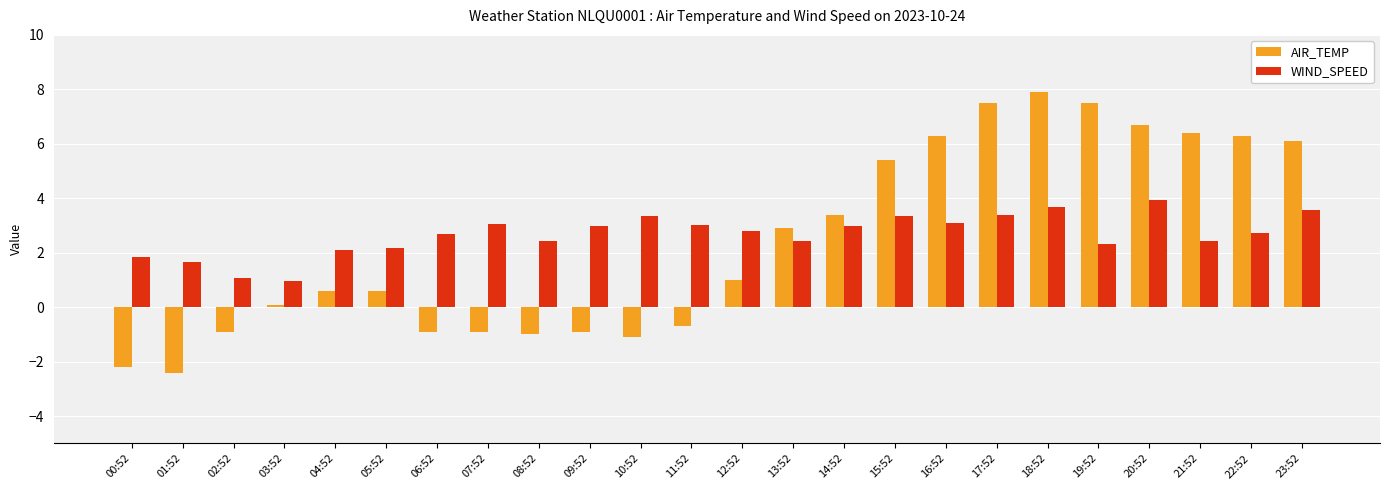

How many series are shown in this chart?

2